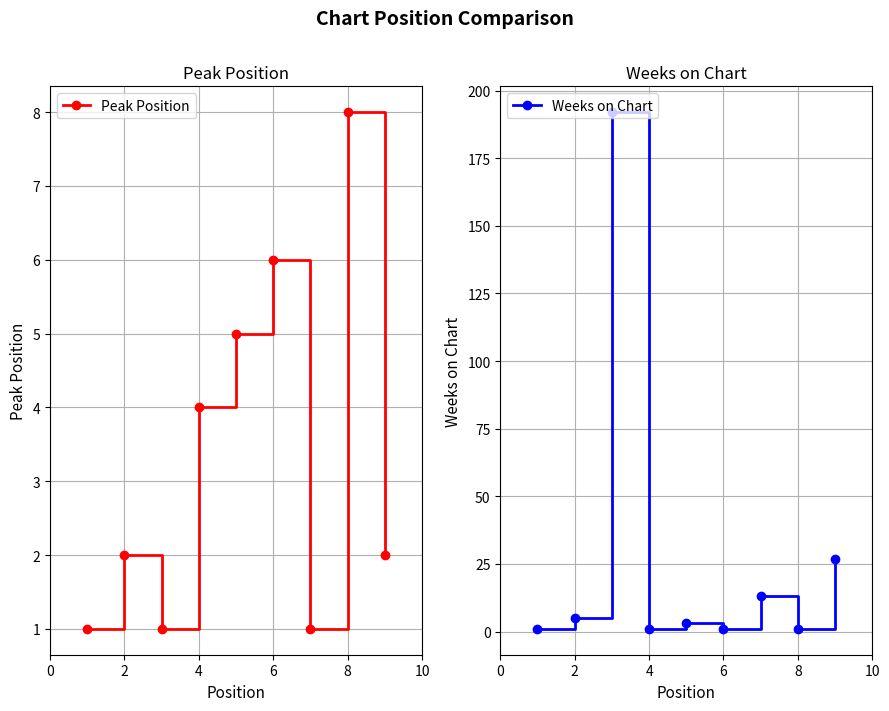

The value of Peak Position at 2 is 3. True or false?

False